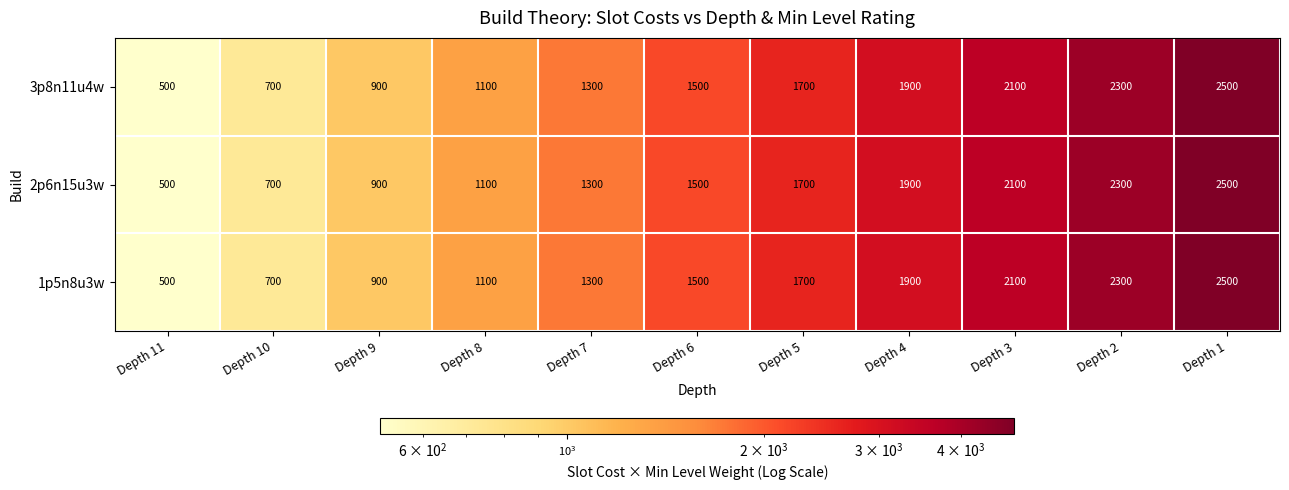

What is the sum of all 3p8n11u4w values?

16500